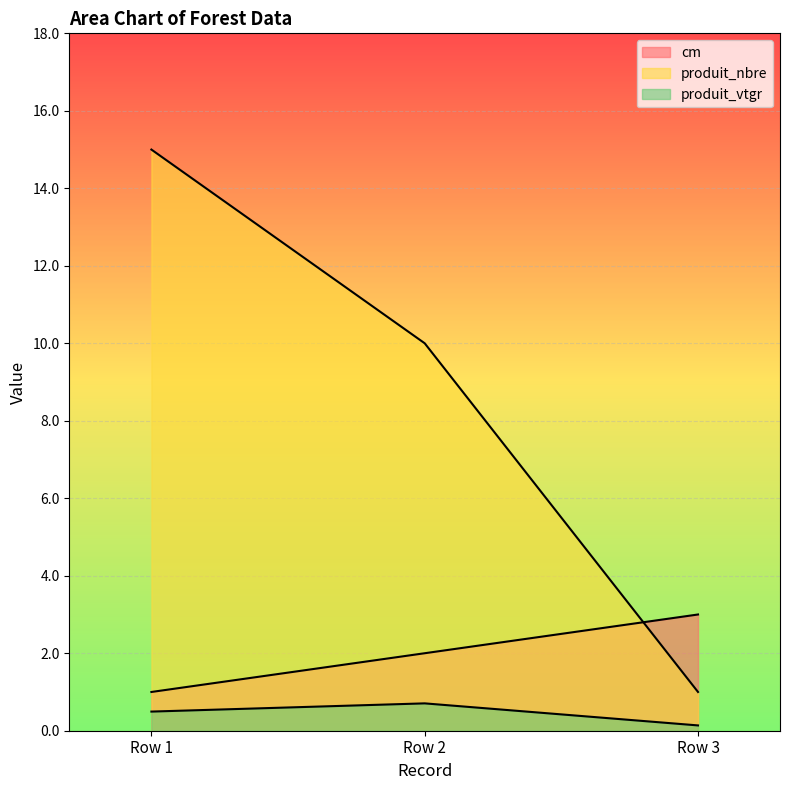

Which series has the largest range (max minus min)?

produit_nbre